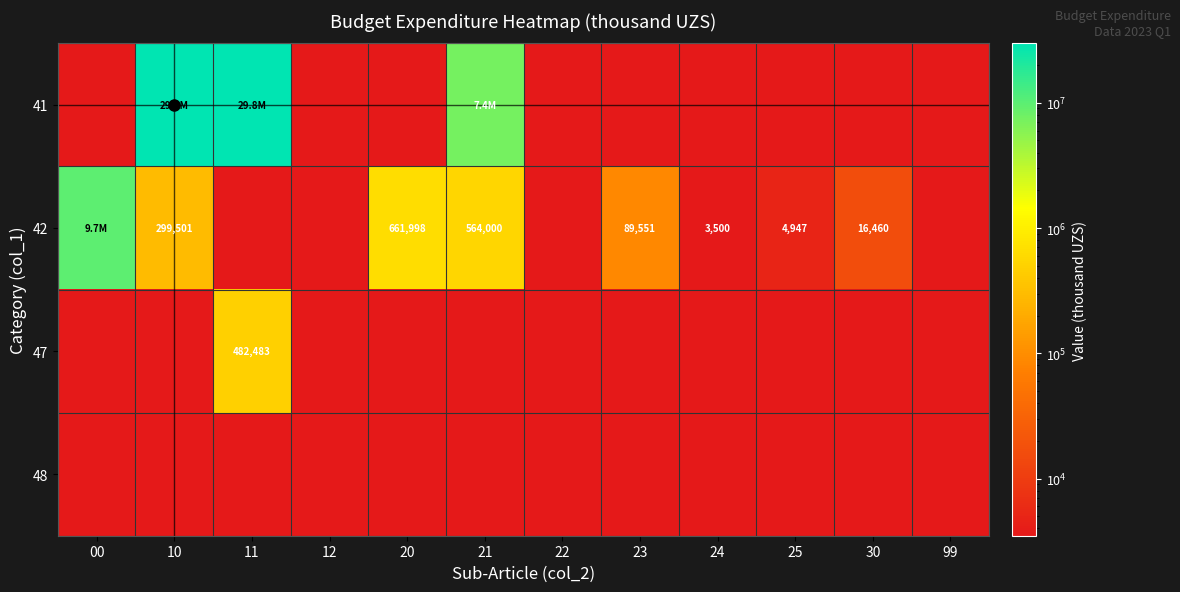

What is the total value across all series at 10?

30091625.8